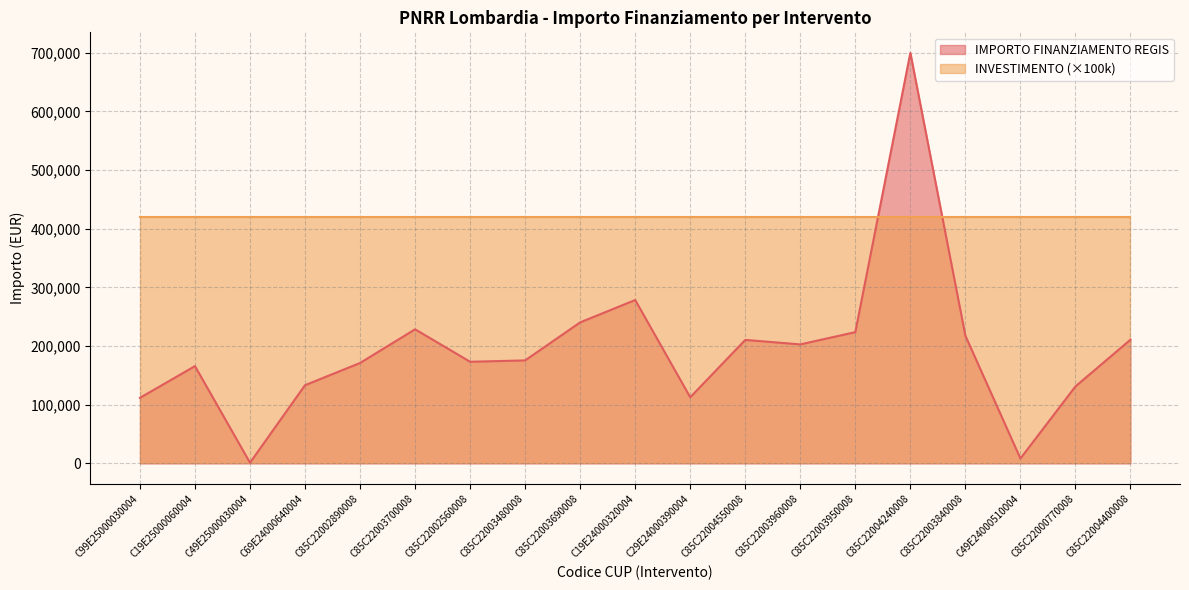

What position from the left is C19E24000320004?

10